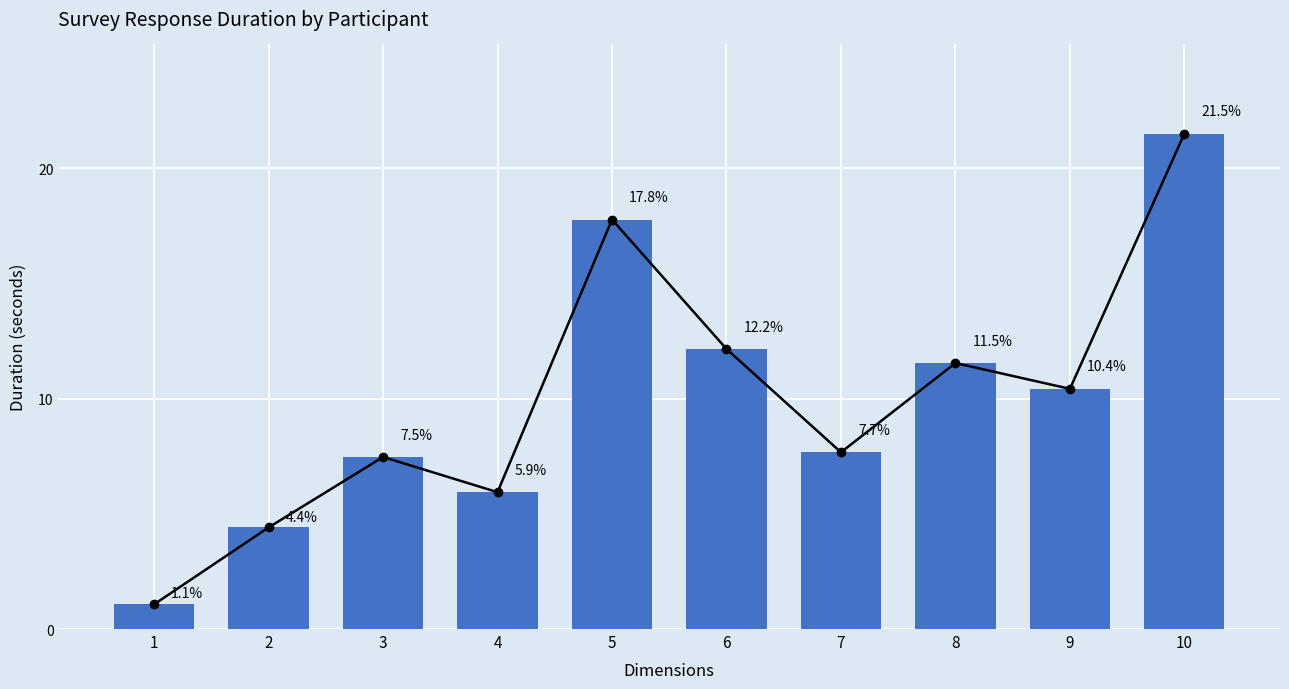

What is the value of the 3rd bar from the left?

7.5